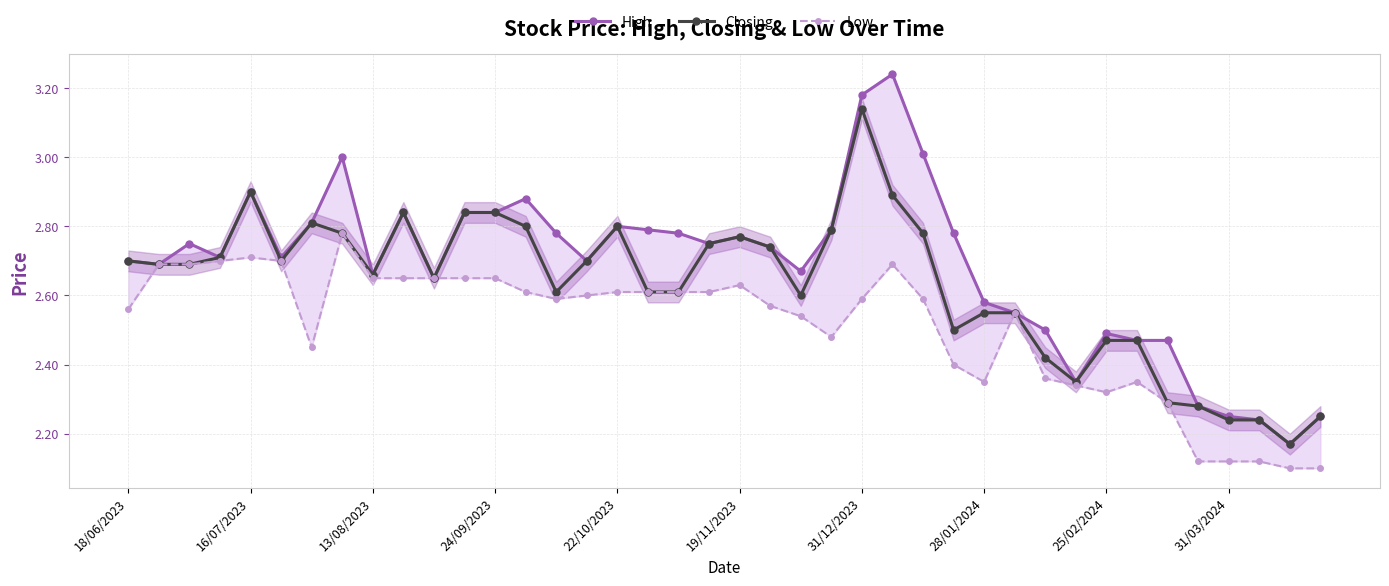

The value of Closing at 11 is 2.8. True or false?

True